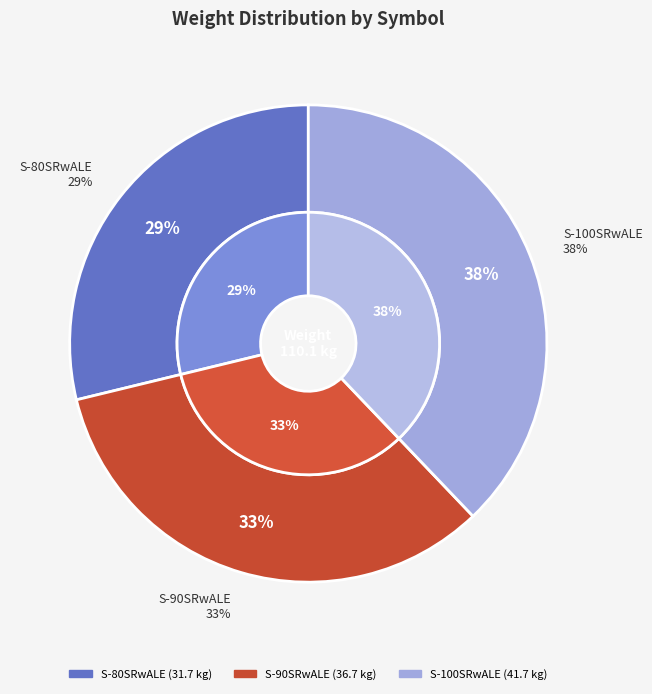

Rank the categories by value from highest to lowest.

S-100SRwALE, S-90SRwALE, S-80SRwALE